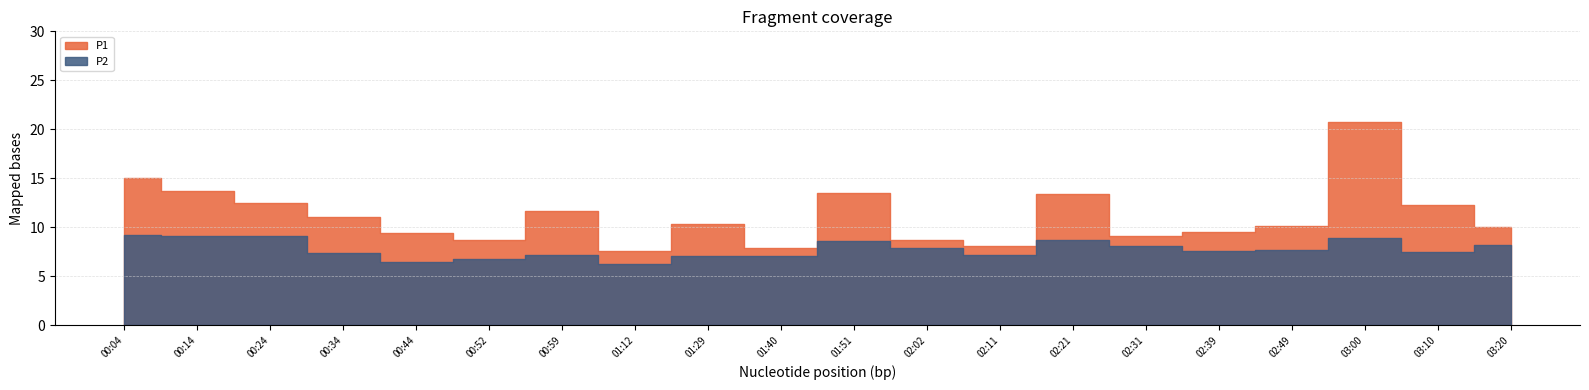

Which category has the lowest value across all series?

01:12